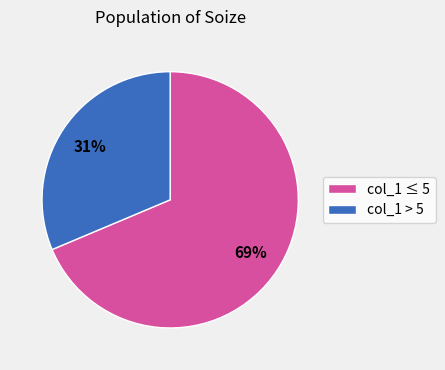

Which category has the smallest portion of the pie?

col_1 > 5